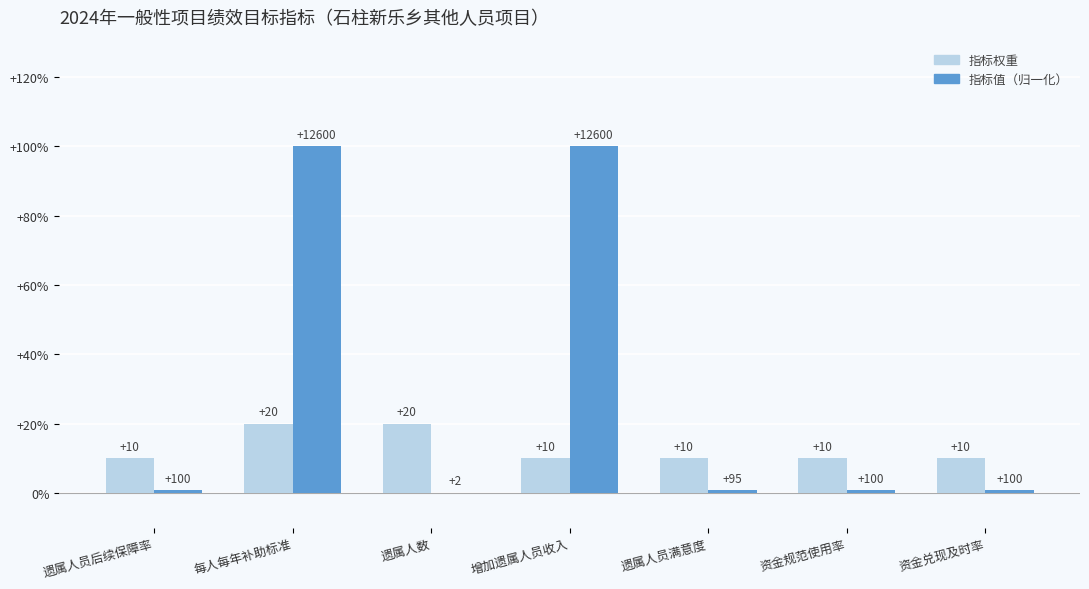

At which category is the sum across all series the highest?

每人每年补助标准